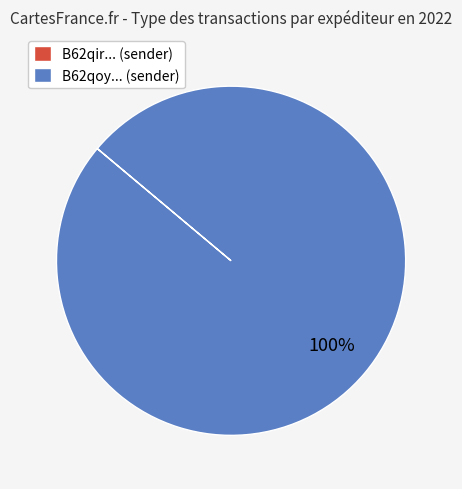

To the nearest percent, what portion does B62qoy... (sender) represent?

100%